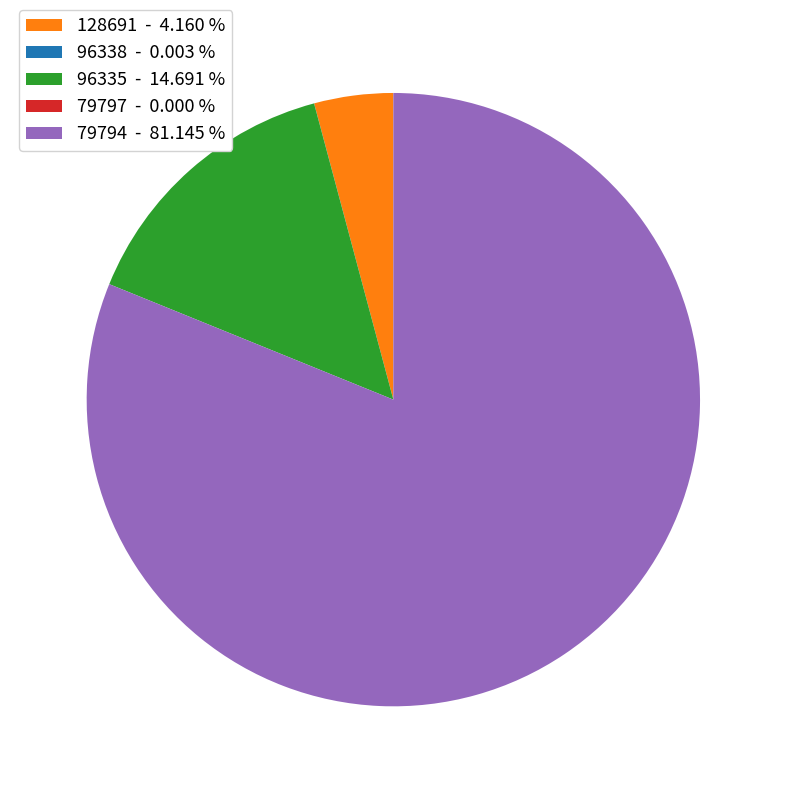

Does 96335 - 14.691 % represent more than half of the total?

No